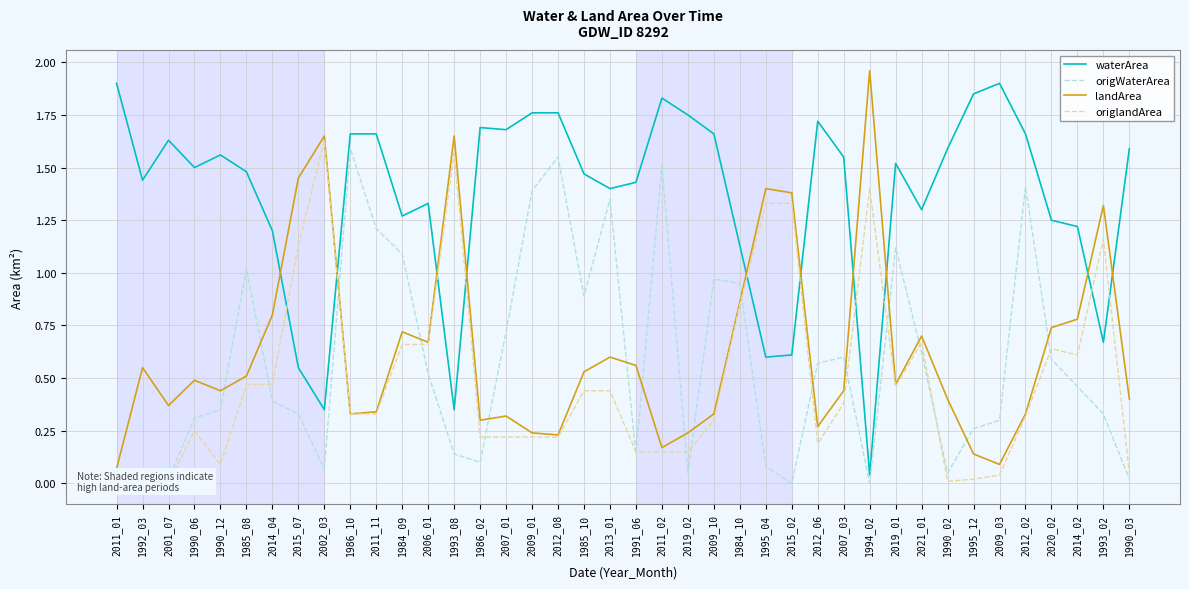

What are all the series names shown in the legend?

waterArea, origWaterArea, landArea, origlandArea